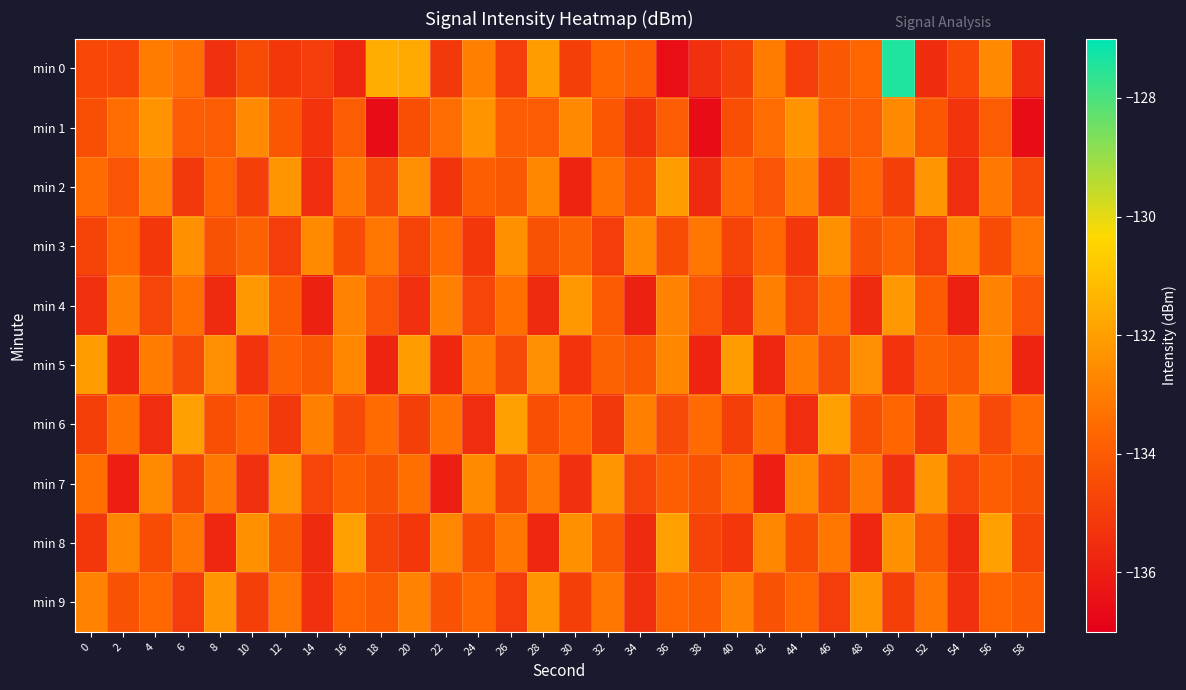

What is the spread (max minus min) of values at 22?

3.3